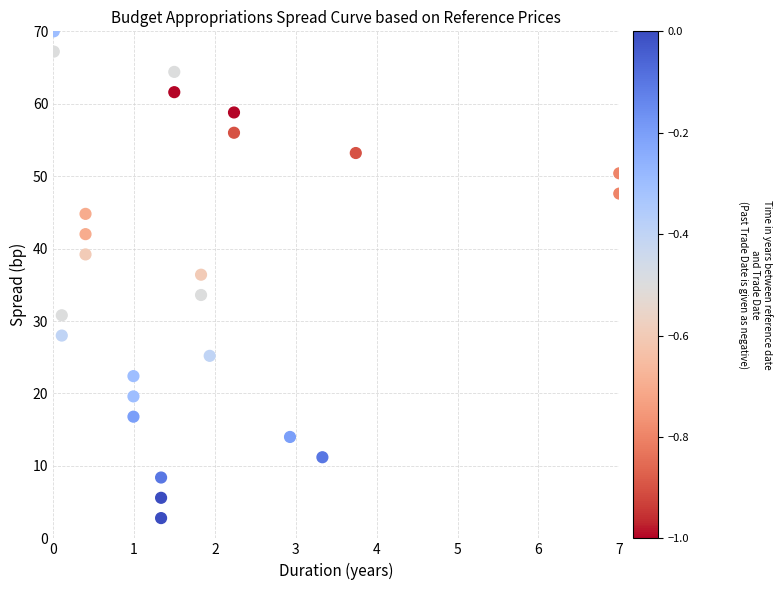

What is the range of Y values (max minus min)?

67.2